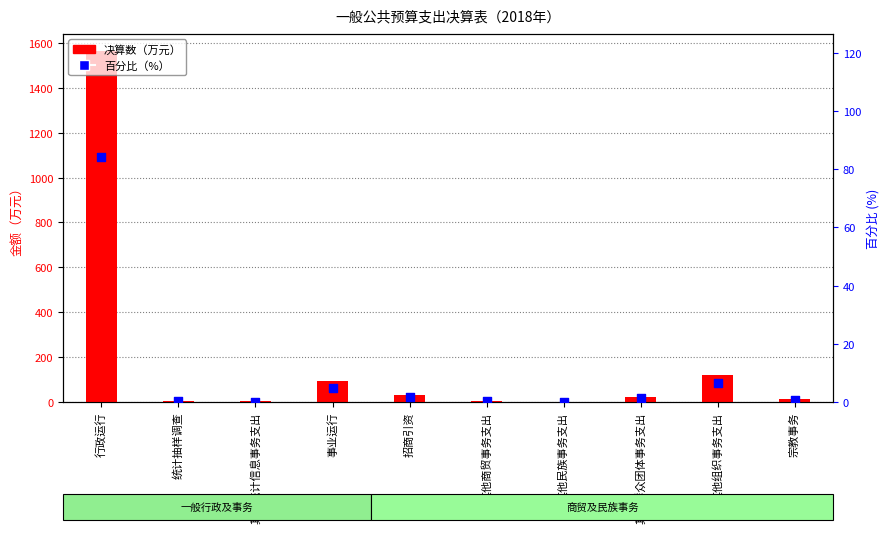

Which series has the largest total across all categories?

决算数